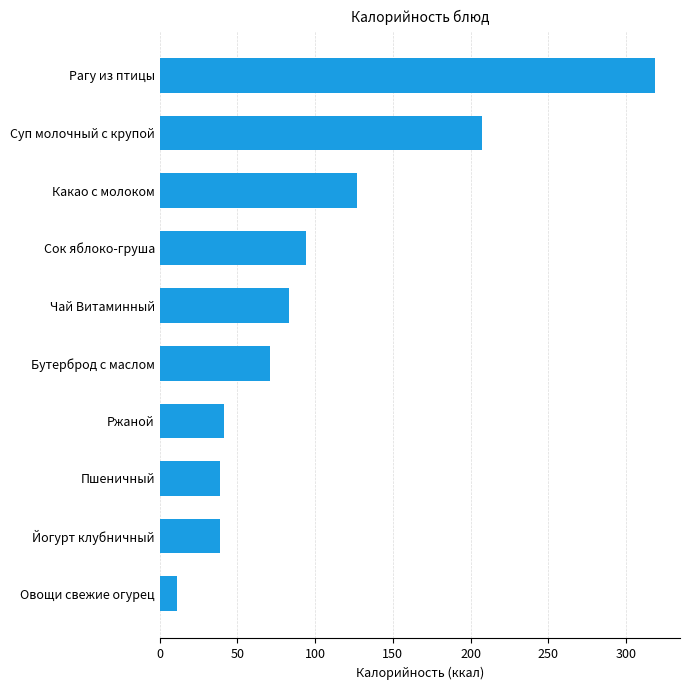

Approximately how many times larger is the value at Суп молочный с крупой compared to Бутерброд с маслом?

2.9